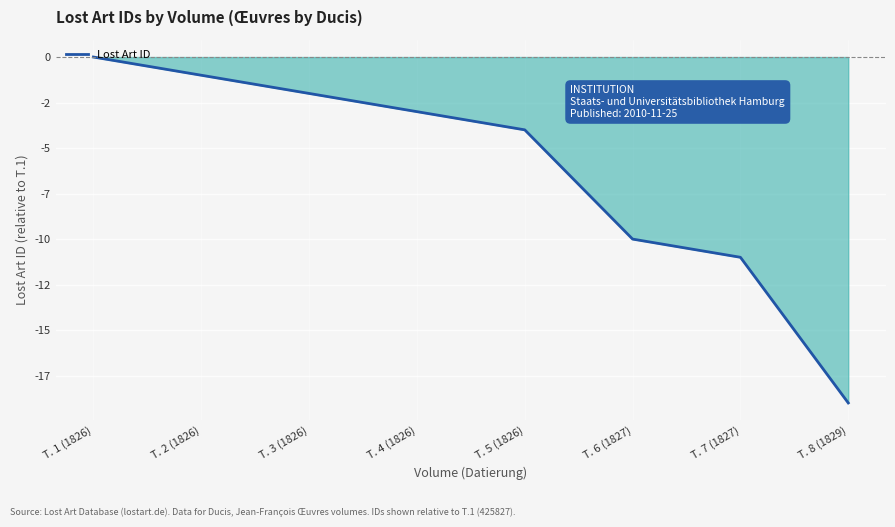

At which label does the data first exceed -3?

T. 1 (1826)